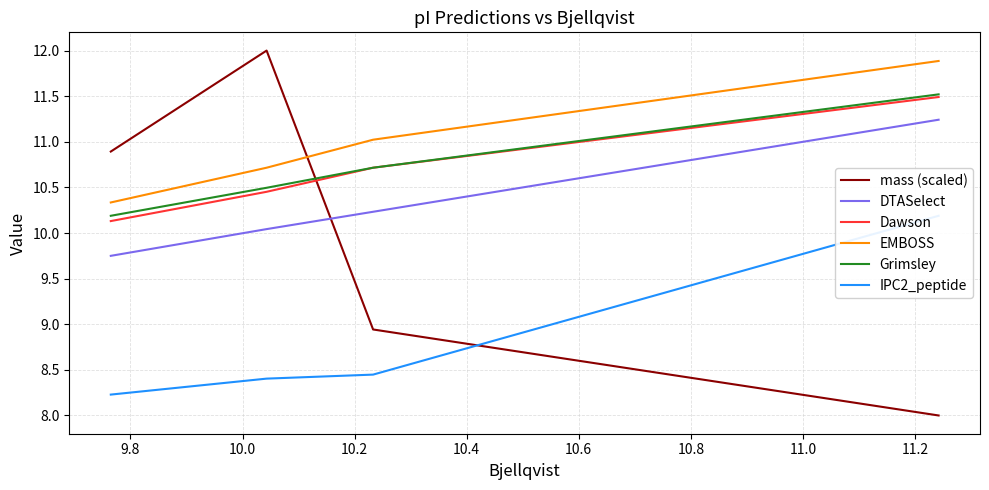

Which series has the largest range (max minus min)?

mass (scaled)